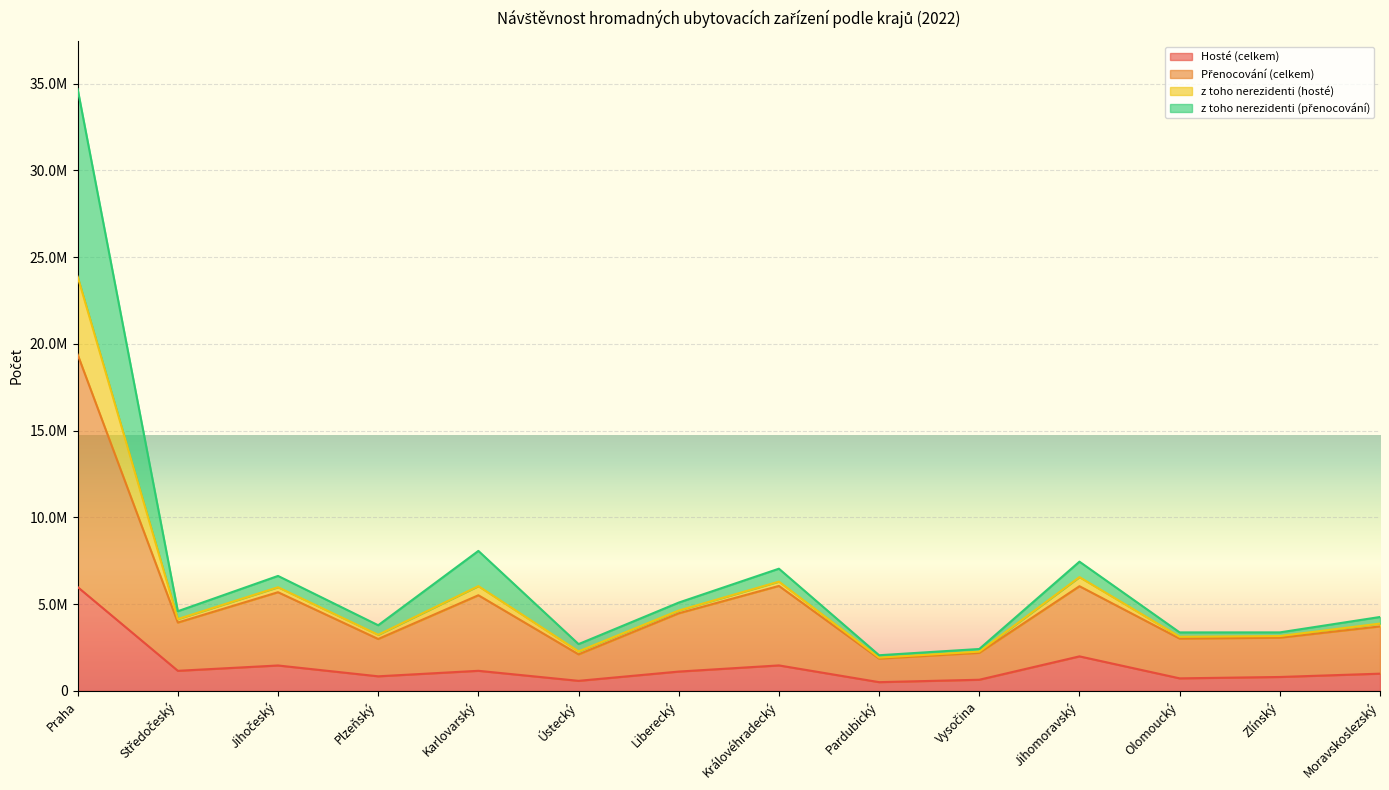

What position from the right is Středočeský?

13